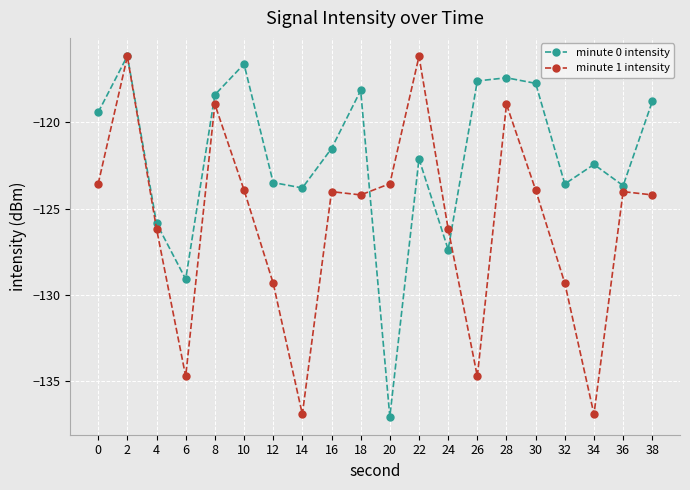

True or false: minute 1 intensity has more than 0 points higher than both neighbors.

True